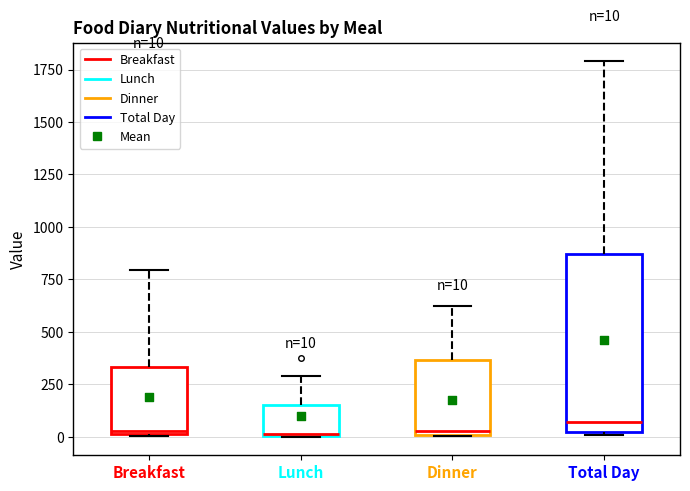

Comparing the boxes themselves (not the whiskers), which one is the tallest?

Total Day